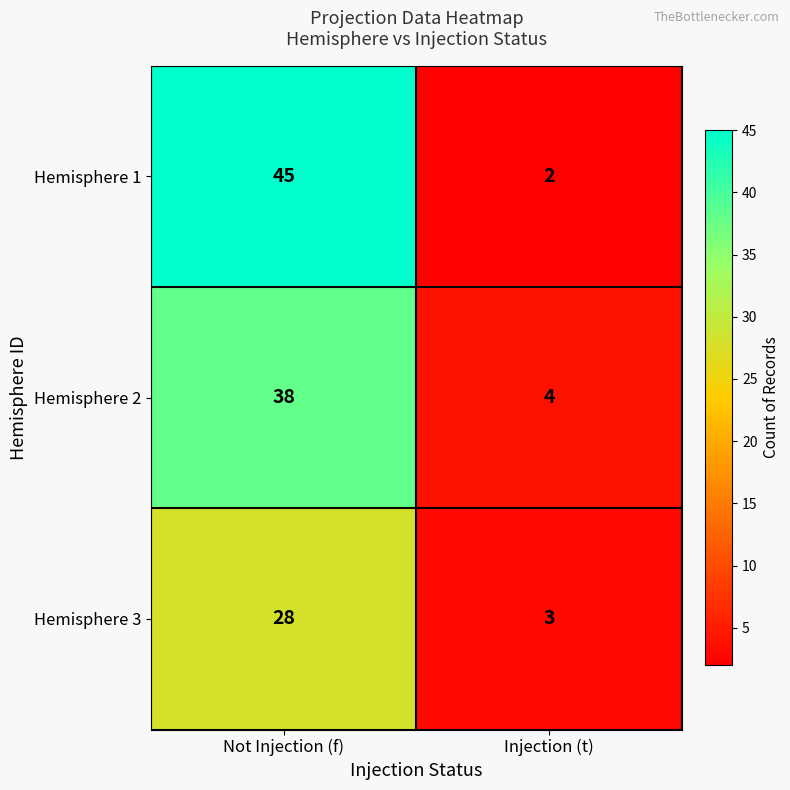

At which label does Hemisphere 1 reach its peak?

Not Injection (f)